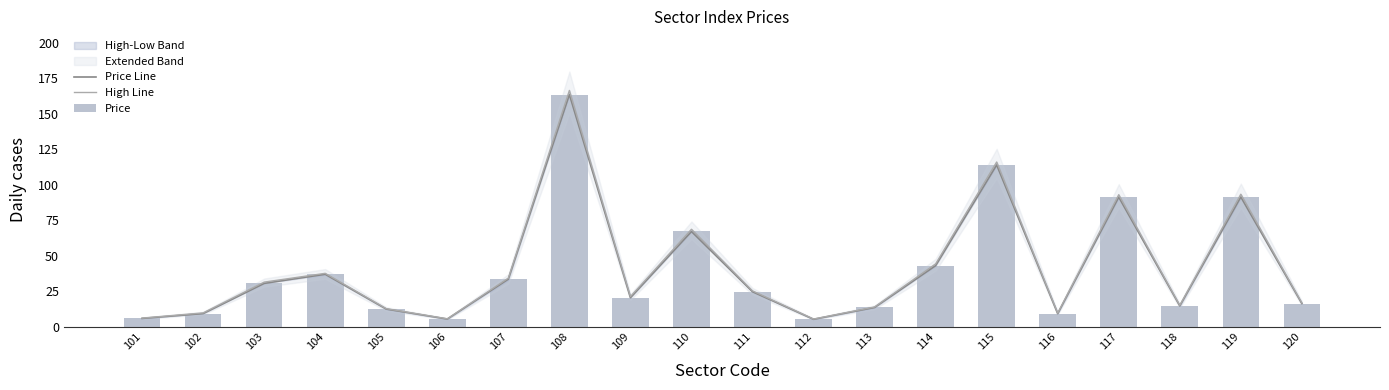

Rank the series at 101 from highest to lowest value.

High Line, Price Line, Price